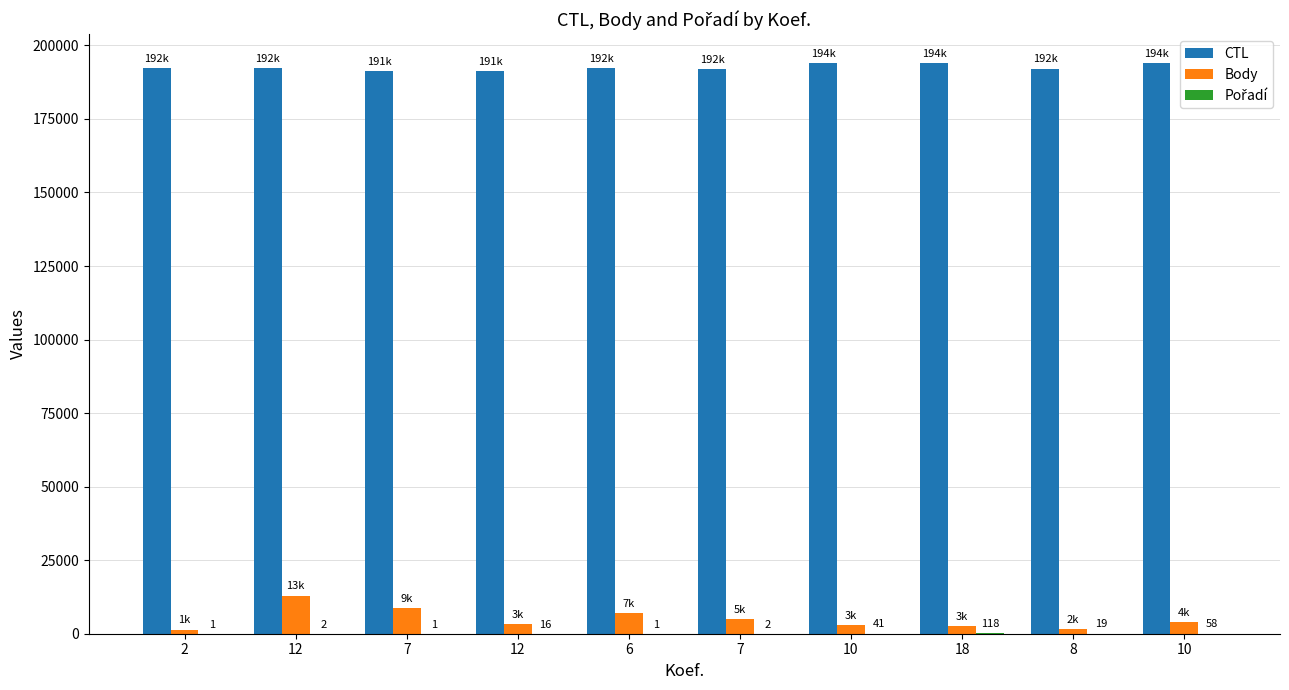

Which category has the lowest value in the Pořadí series?

2